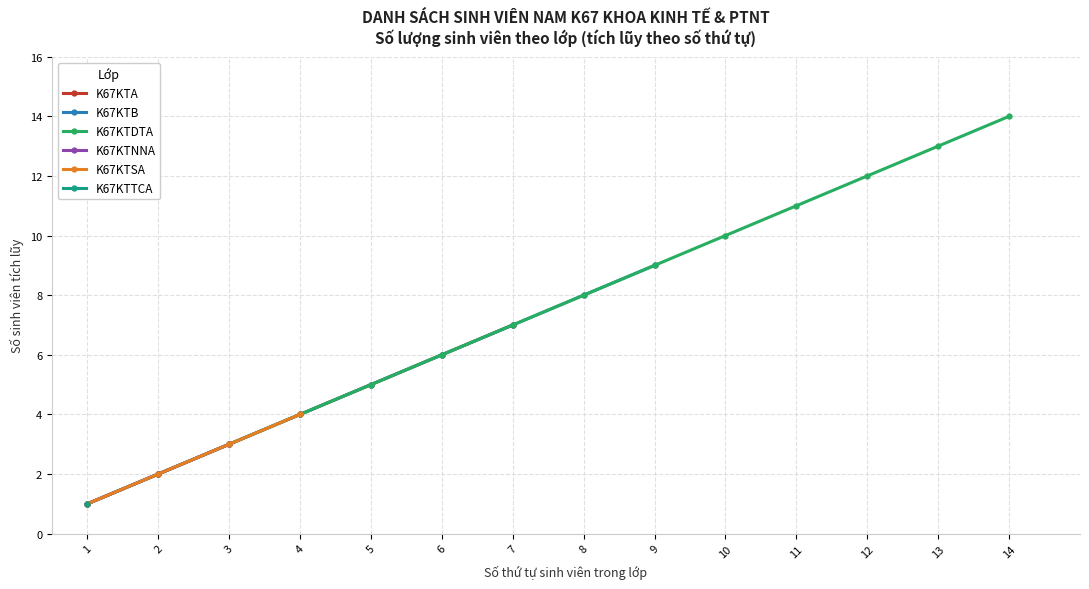

List the labels in order of K67KTA value, largest first.

7, 6, 5, 4, 3, 2, 1